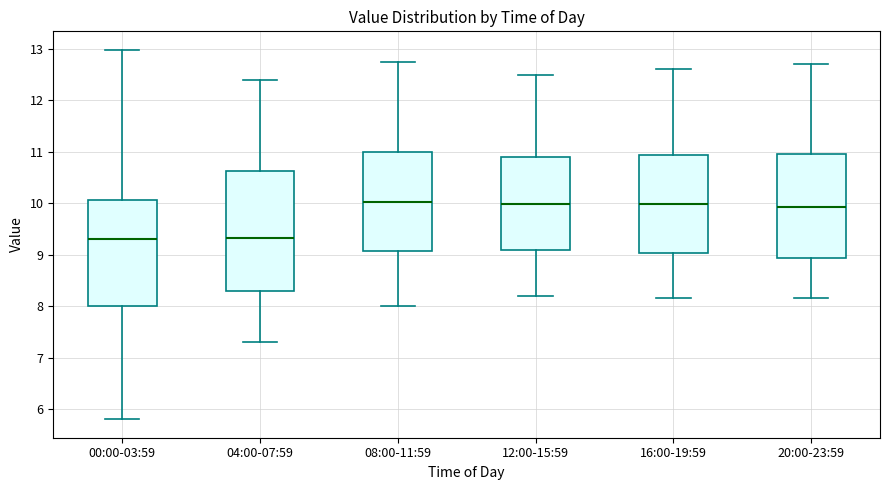

Comparing the boxes themselves (not the whiskers), which one is the tallest?

04:00-07:59